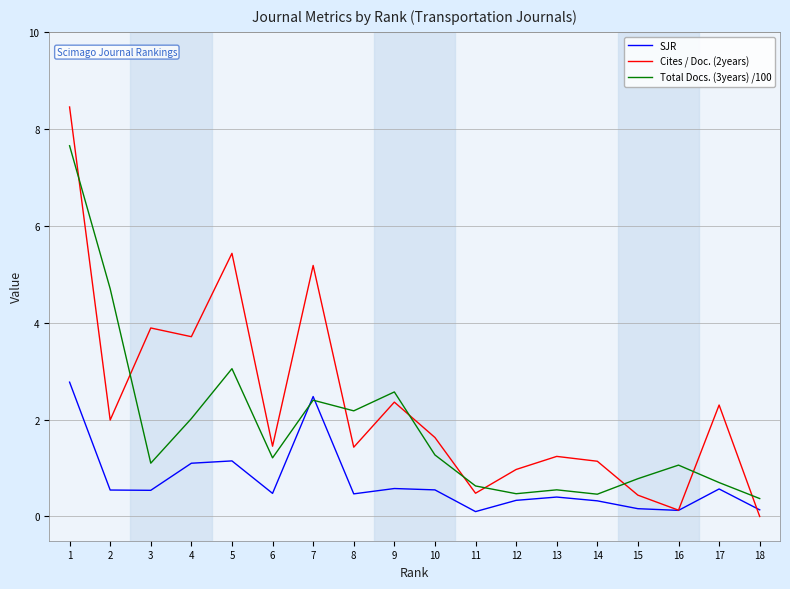

What is the approximate value of SJR at 4?

1.1